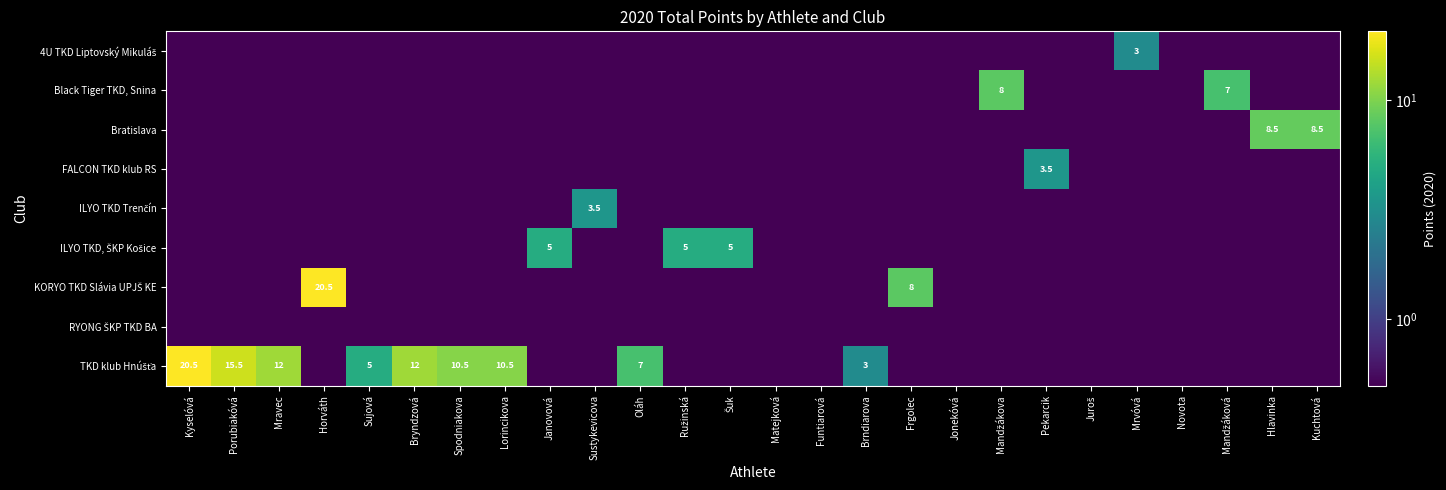

Between Matejková and Mrvóvá, which series saw the biggest shift?

4U TKD Liptovský Mikuláš